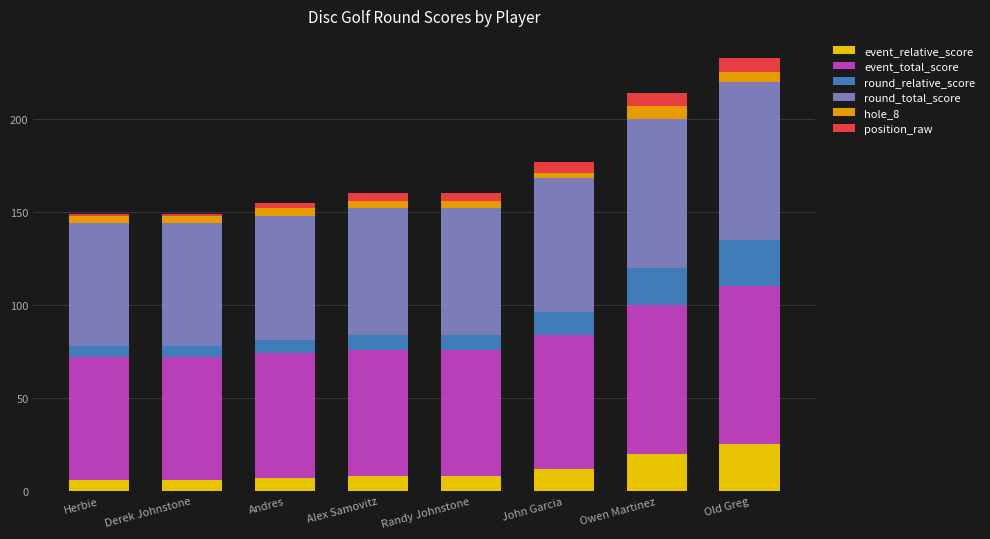

What is the highest value of the event_relative_score series?

25